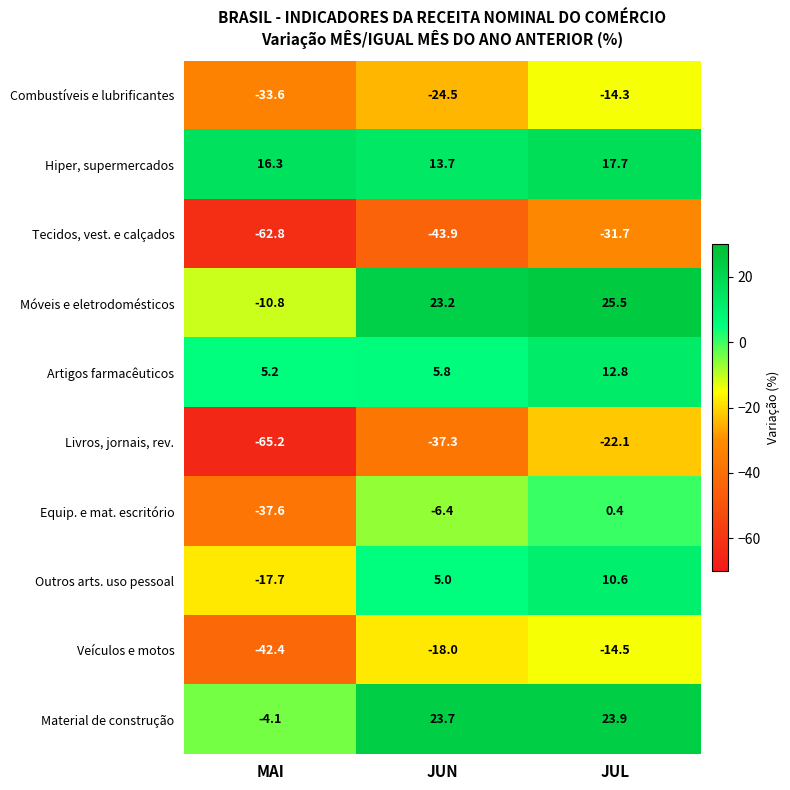

Between MAI and JUN, which series saw the biggest shift?

Móveis e eletrodomésticos